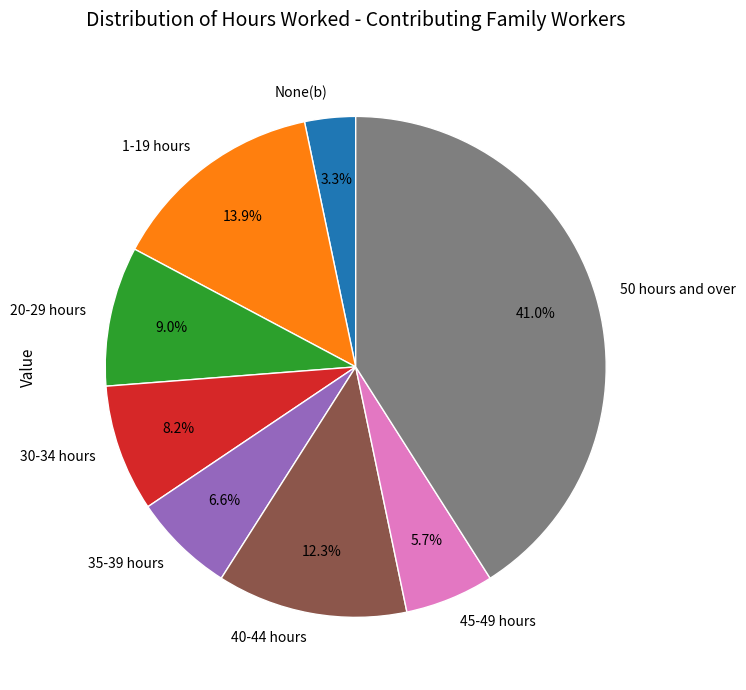

Which category has the smallest portion of the pie?

None(b)